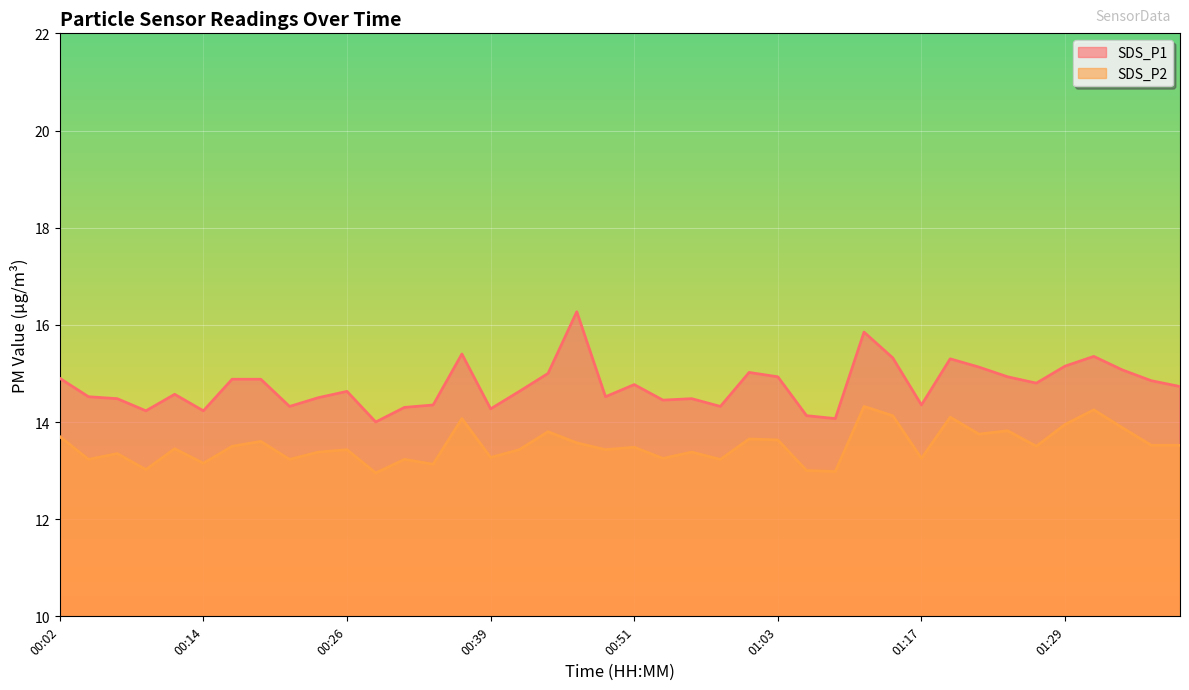

List the series in order of their overall mean, lowest first.

SDS_P2, SDS_P1